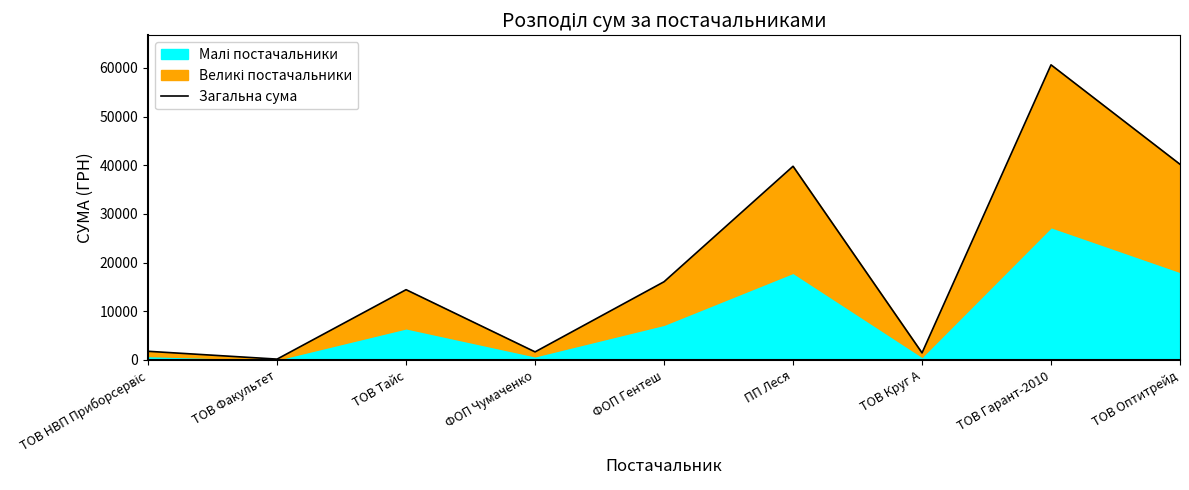

The chart shows a value of 8028.9 at ТОВ Тайс. True or false?

False